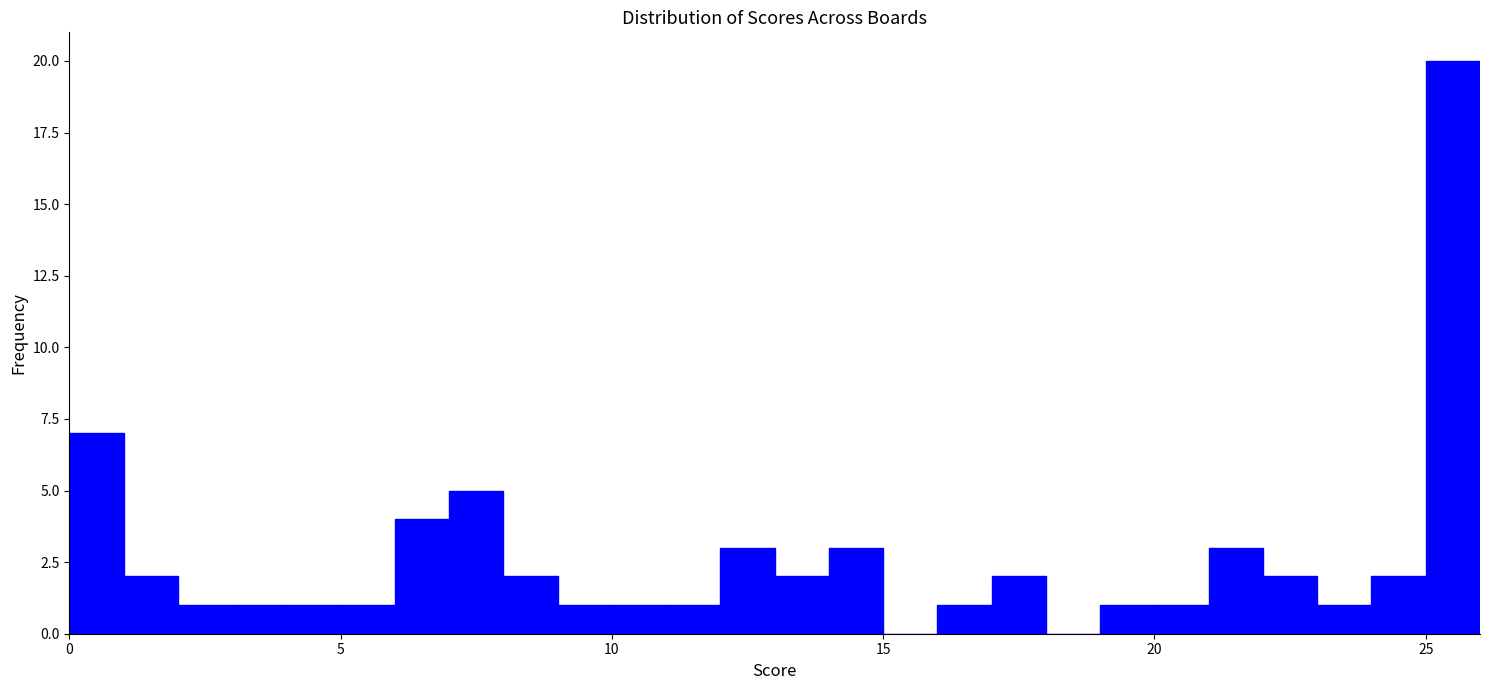

Read against the x-axis, roughly where is the centre of the tallest bar?

25.5